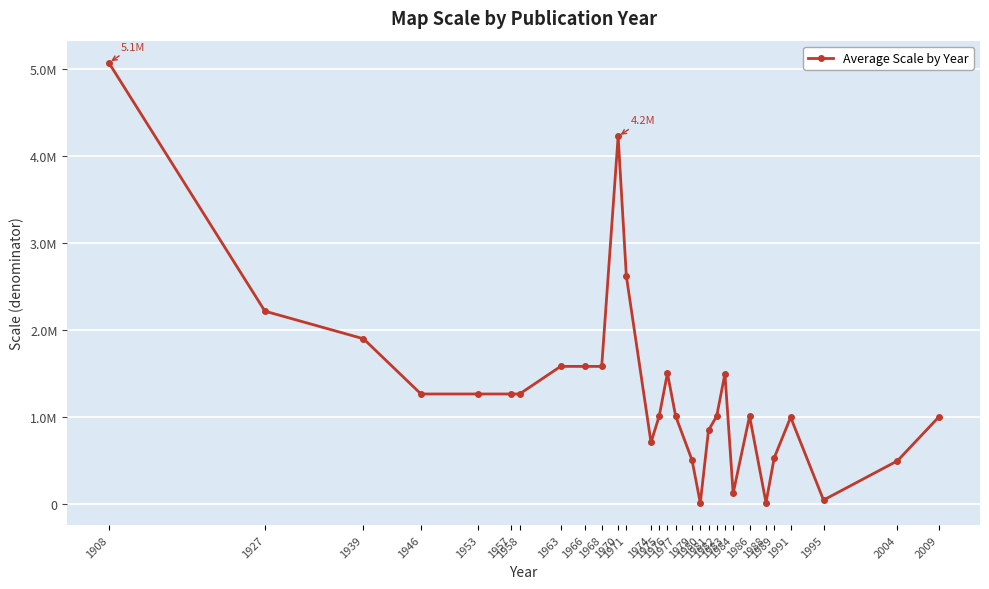

Does the chart have visible grid lines?

Yes